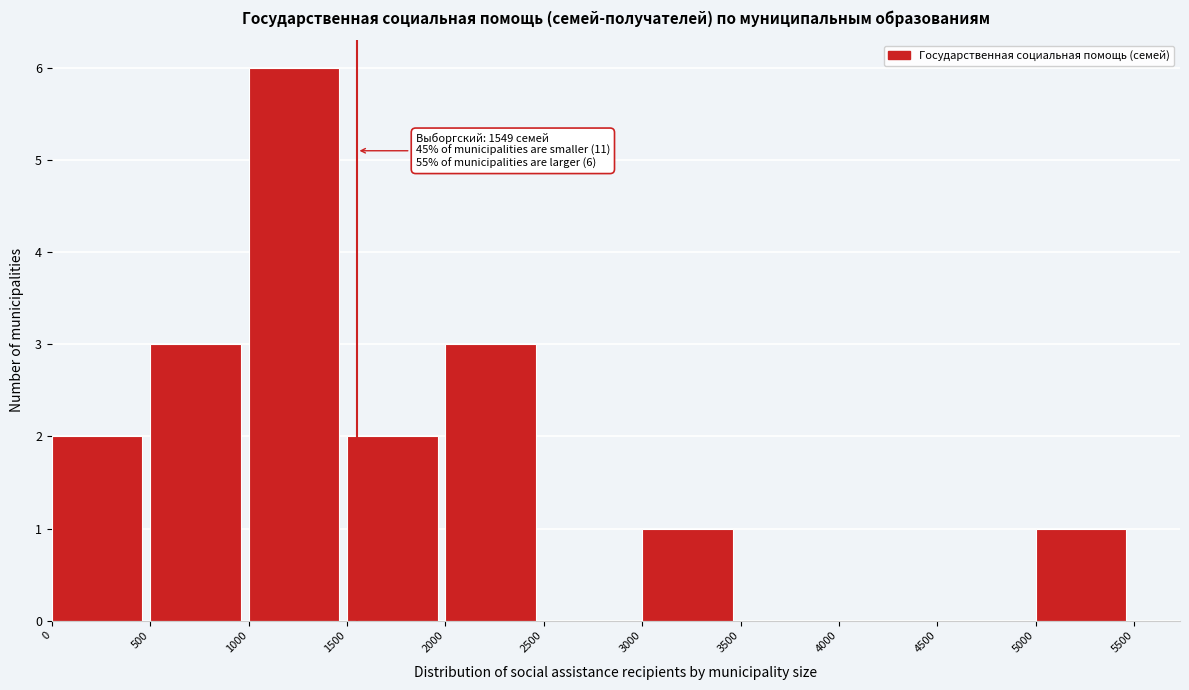

Which range on the x-axis has the tallest bar?

1000 to 1500